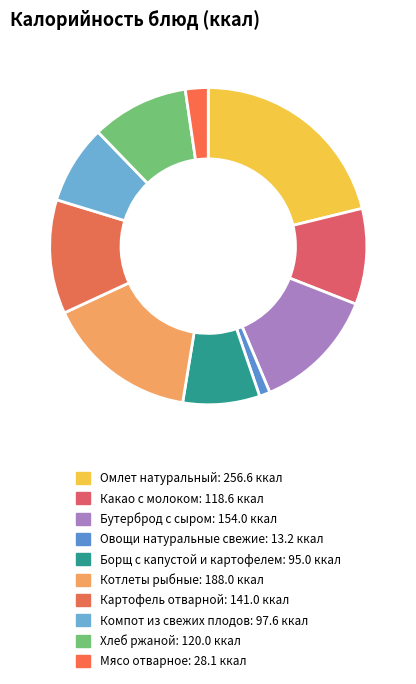

How many slices are in this pie chart?

10